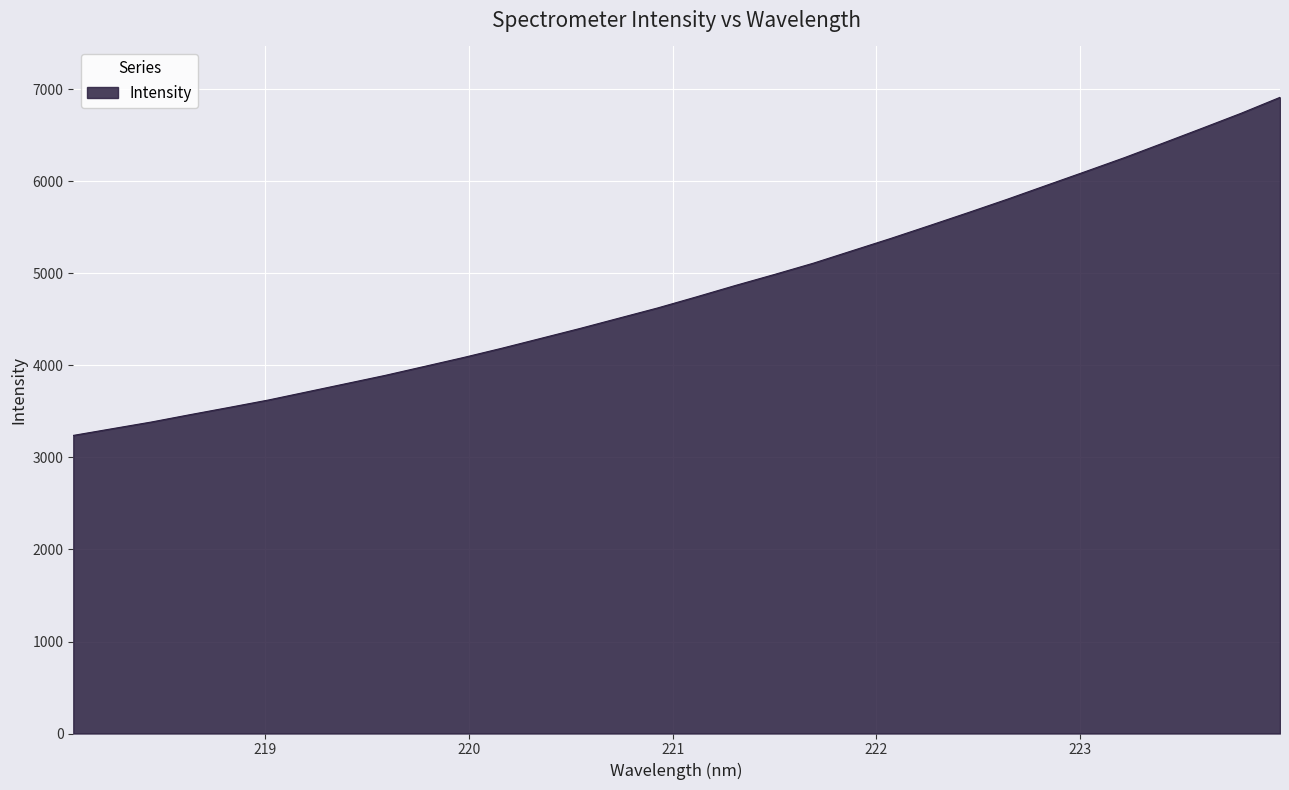

How many lines are shown in the chart?

1